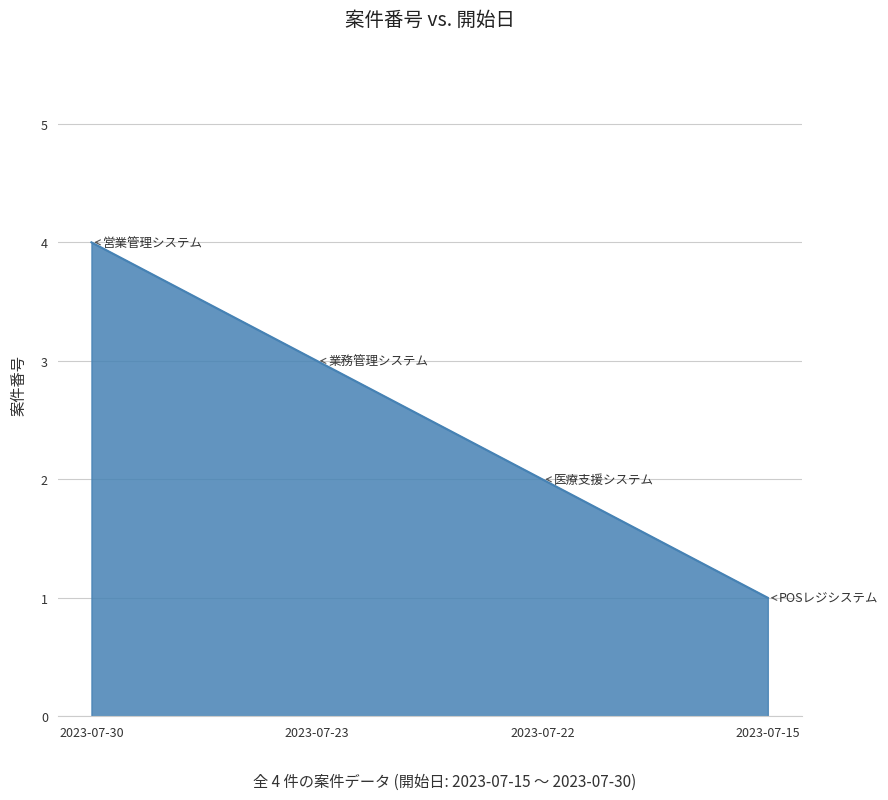

The chart shows a value of 1 at 2023-07-22. True or false?

False